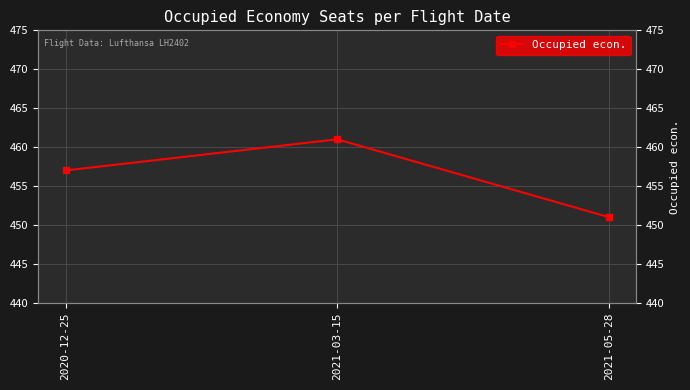

What is the average value?

456